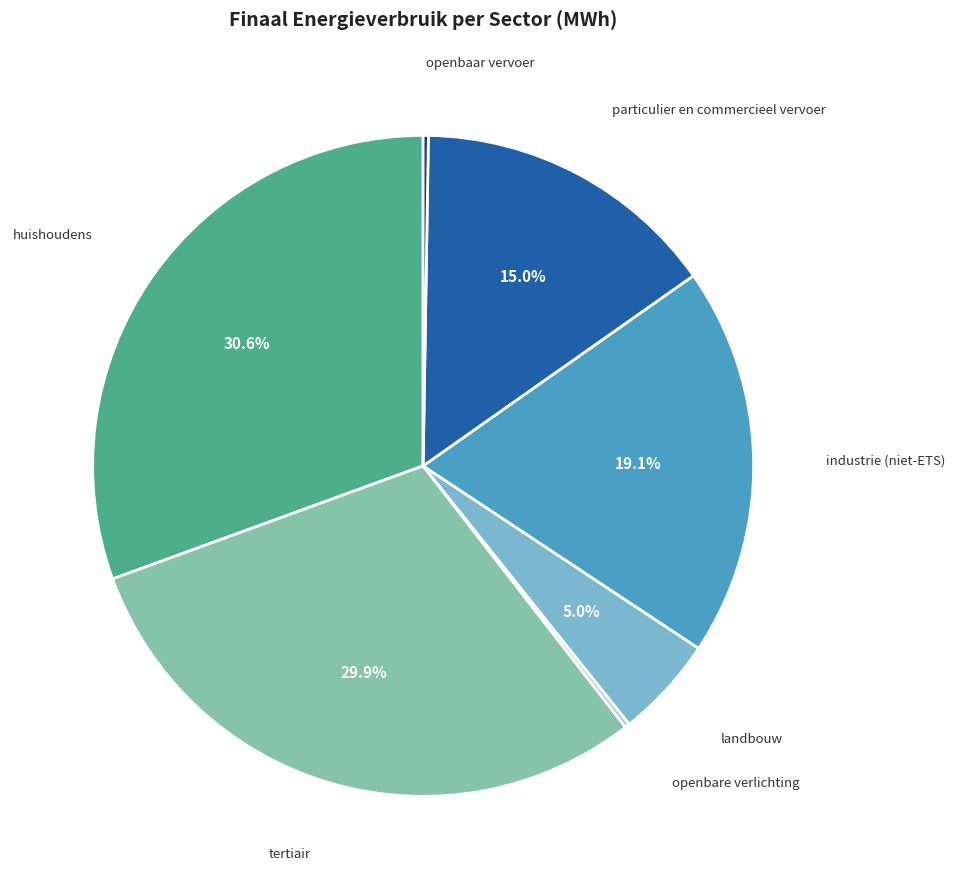

Is there any slice that represents more than half of the pie?

No